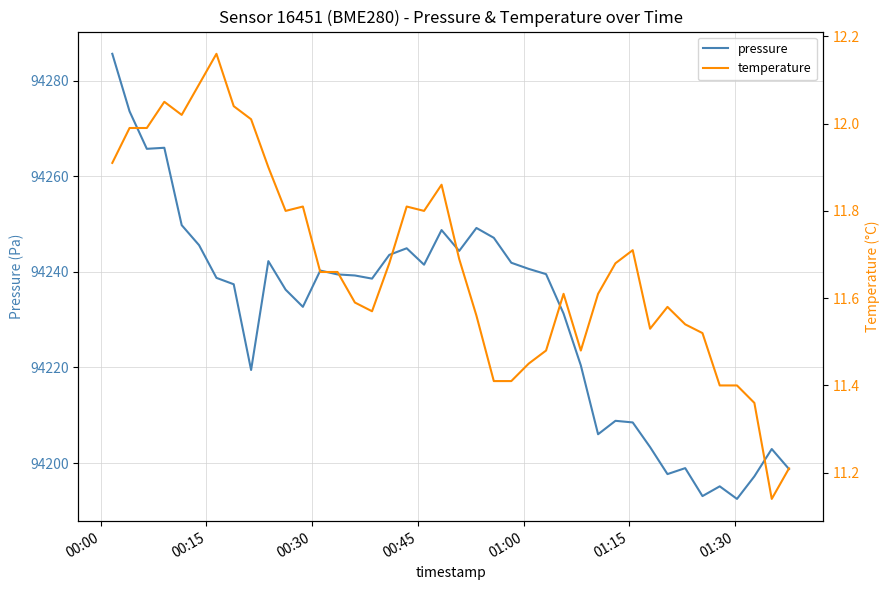

What is the highest value of the pressure series?

94285.6